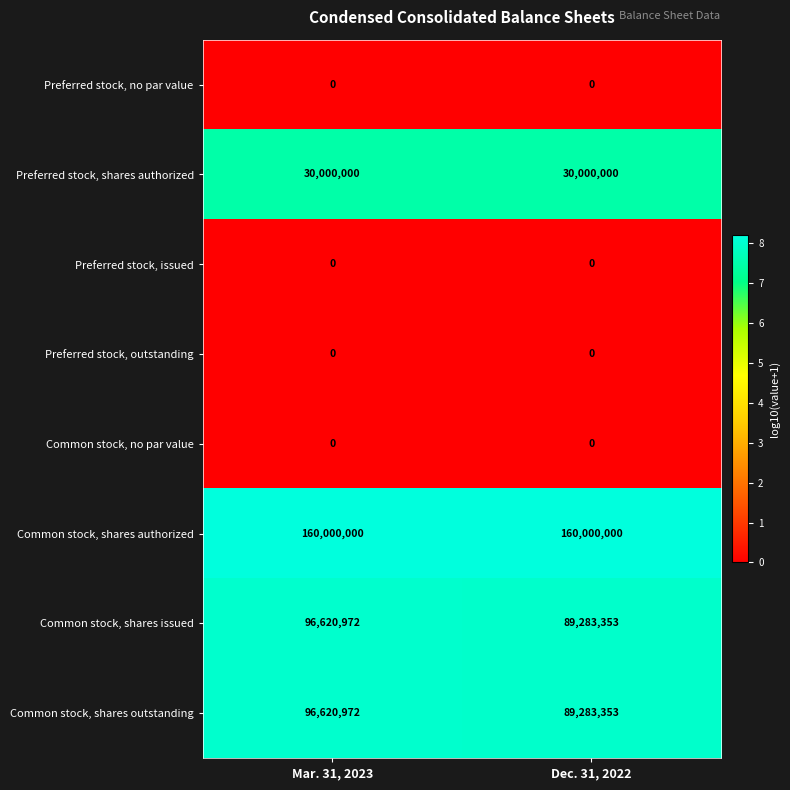

What is the sum of all Common stock, shares authorized values?

320000000